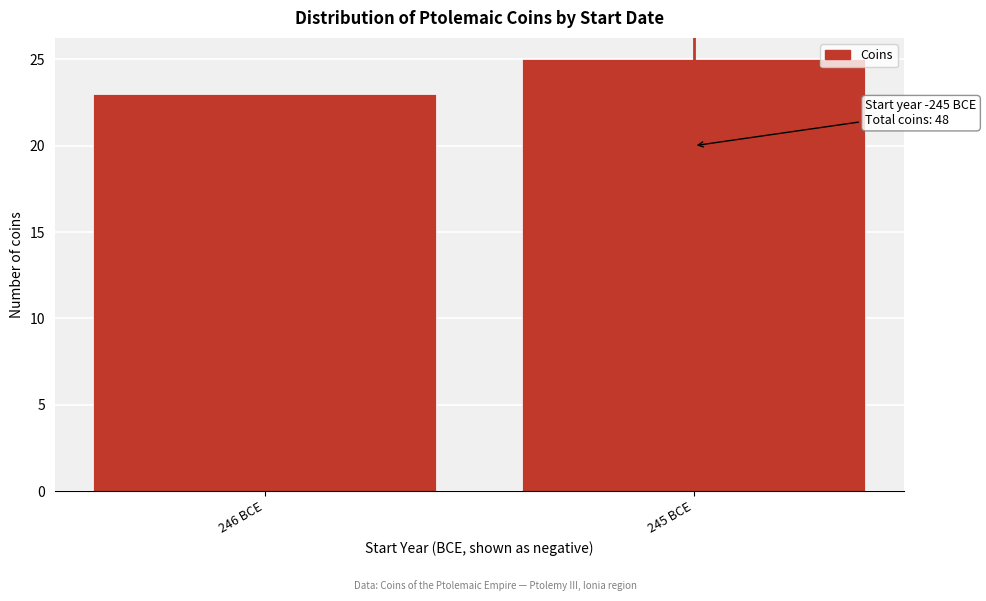

Reading right to left, transcribe all the data shown in this chart.

245 BCE=25	246 BCE=23